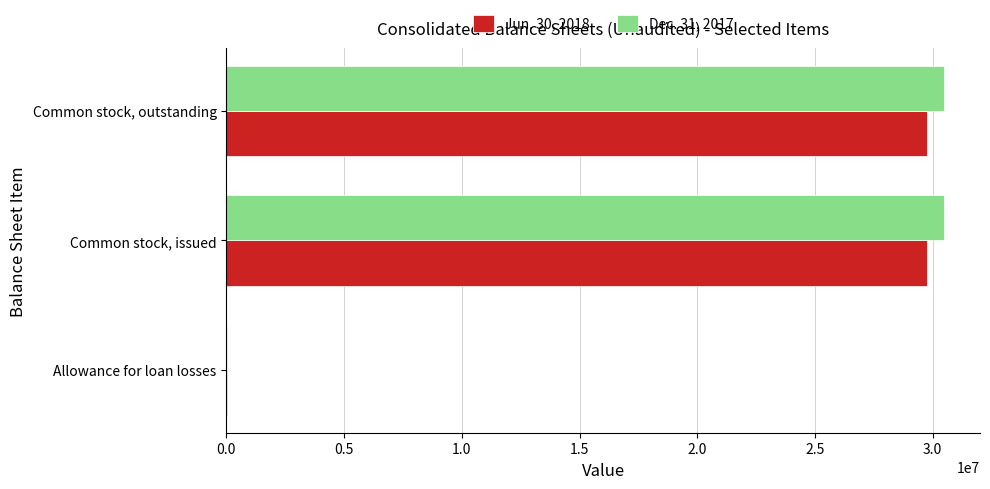

Is the value of Dec. 31, 2017 at Common stock, issued greater than the value of Jun. 30, 2018 at Common stock, outstanding?

Yes